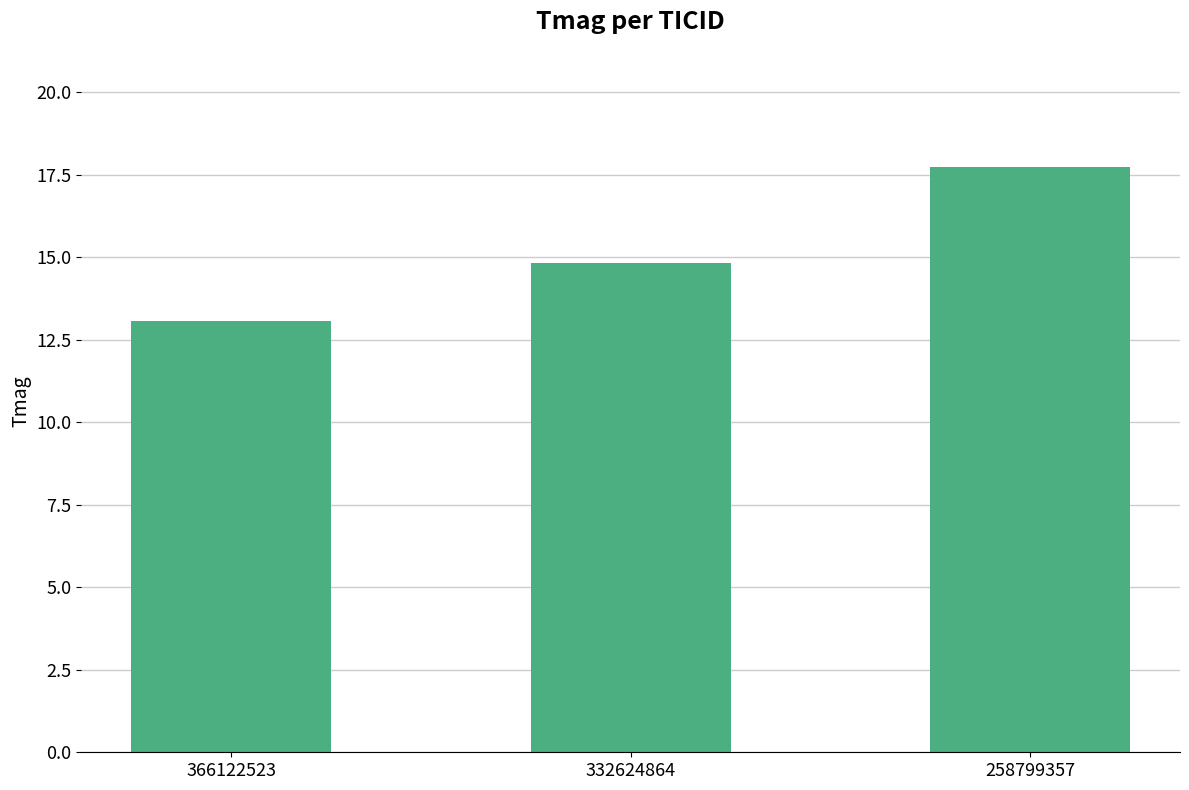

Where does the data first go above 14?

332624864